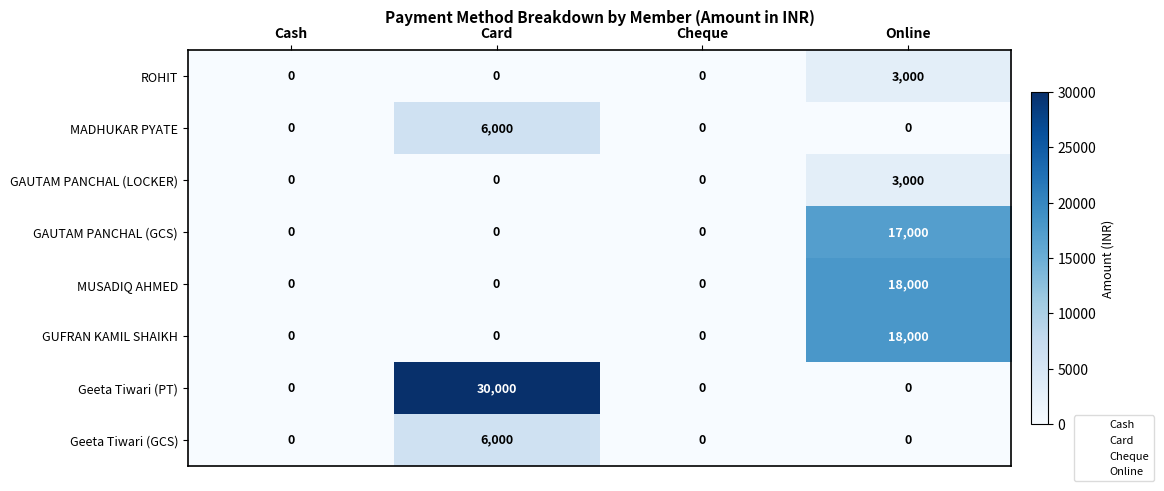

What is the maximum value for MUSADIQ AHMED?

18000